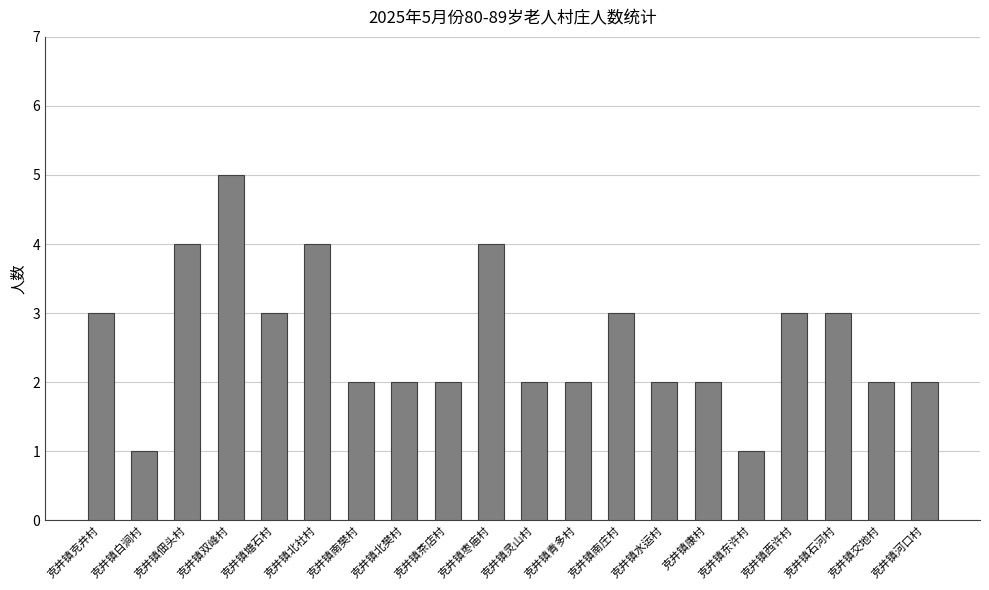

What is the difference between the second highest and second lowest values?

3